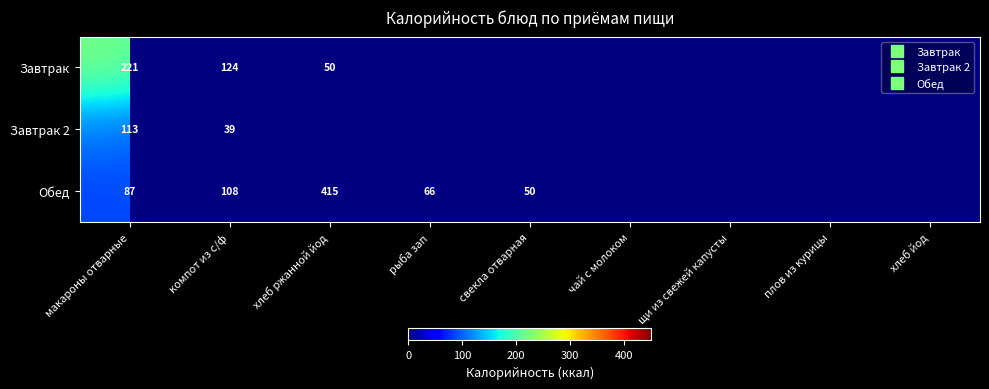

Is it true that Завтрак equals 221.0 at макароны отварные?

True